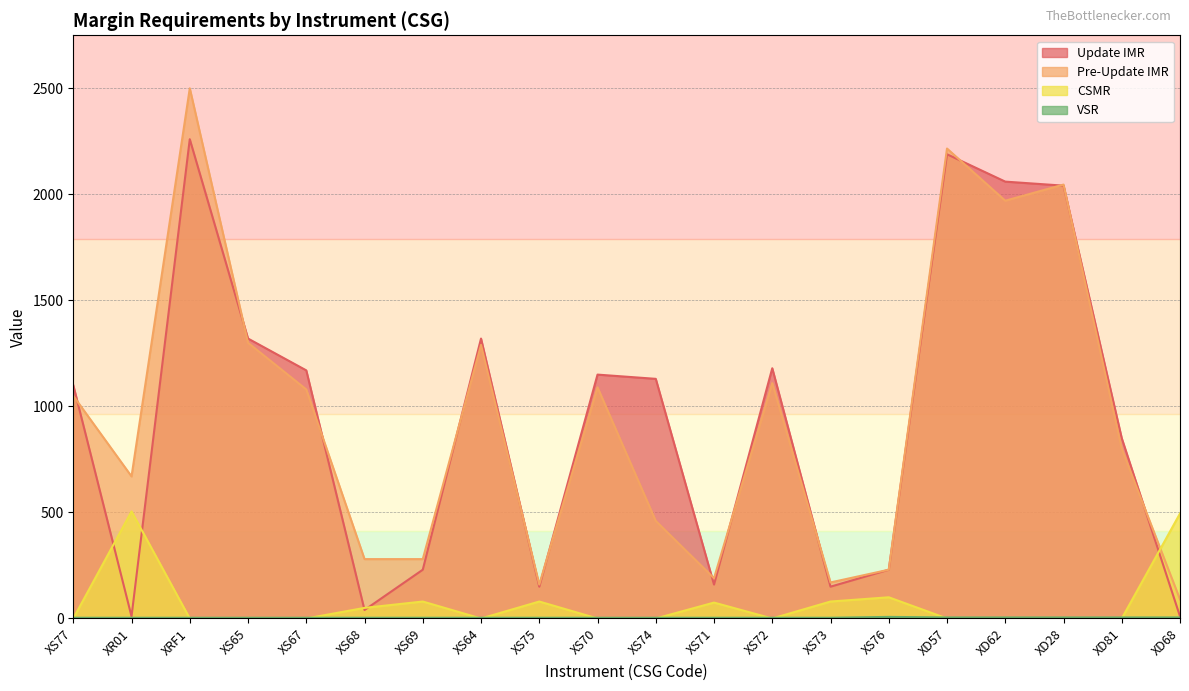

What is the label of the 20th point from the right?

XS77